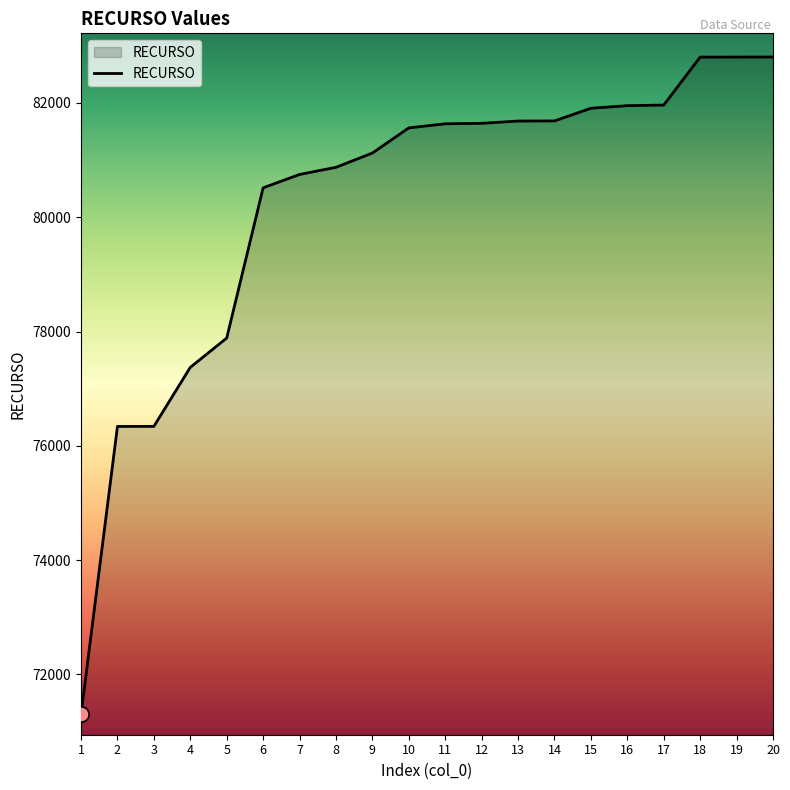

Which has a higher value, 5 or 16?

16